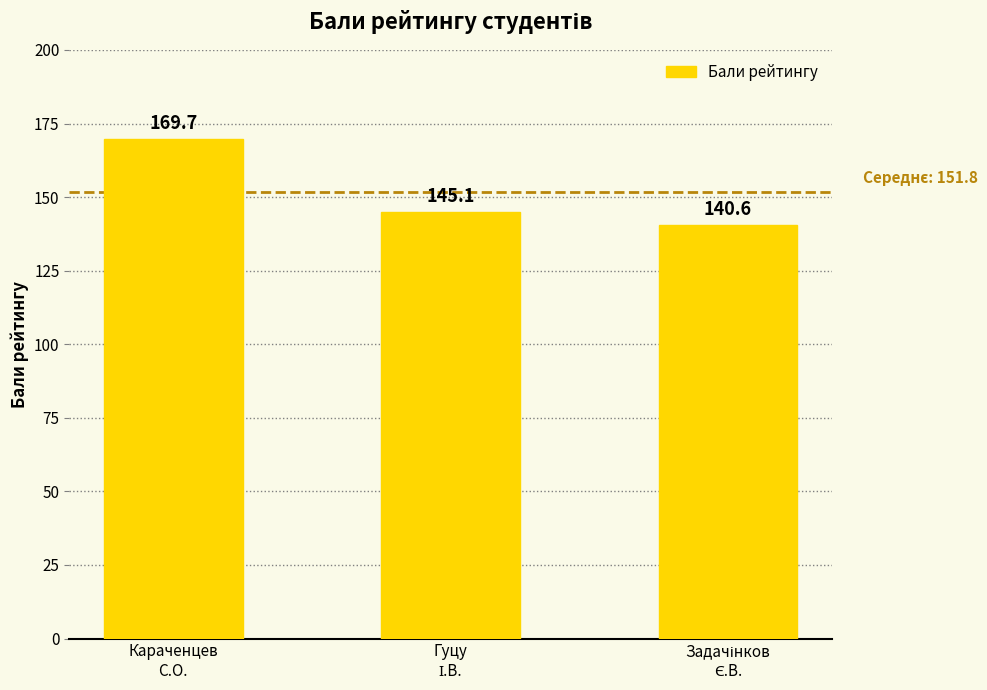

What is the minimum value shown in the chart?

140.6